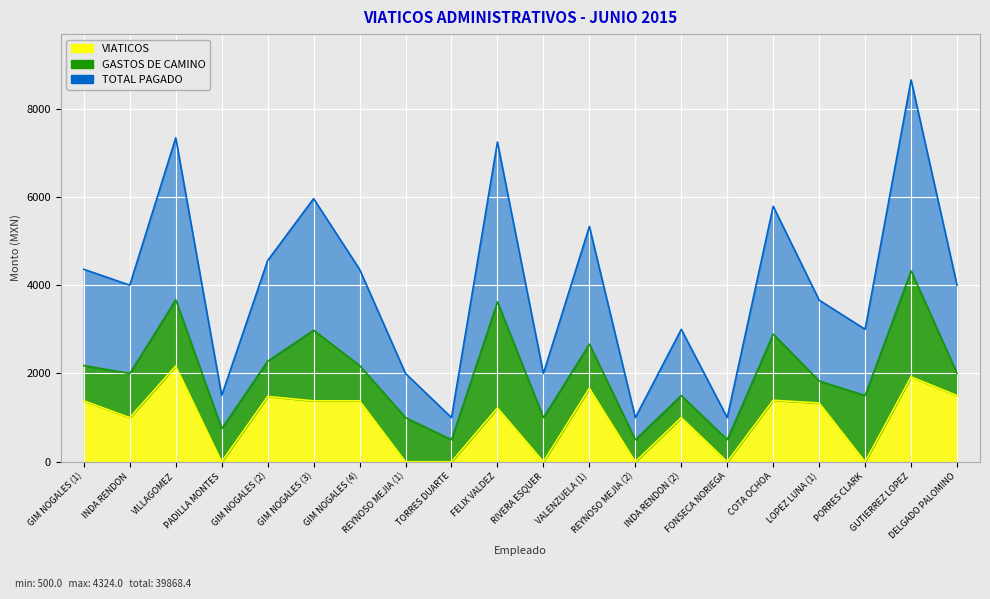

True or false: TOTAL PAGADO and VIATICOS cross at least once.

False